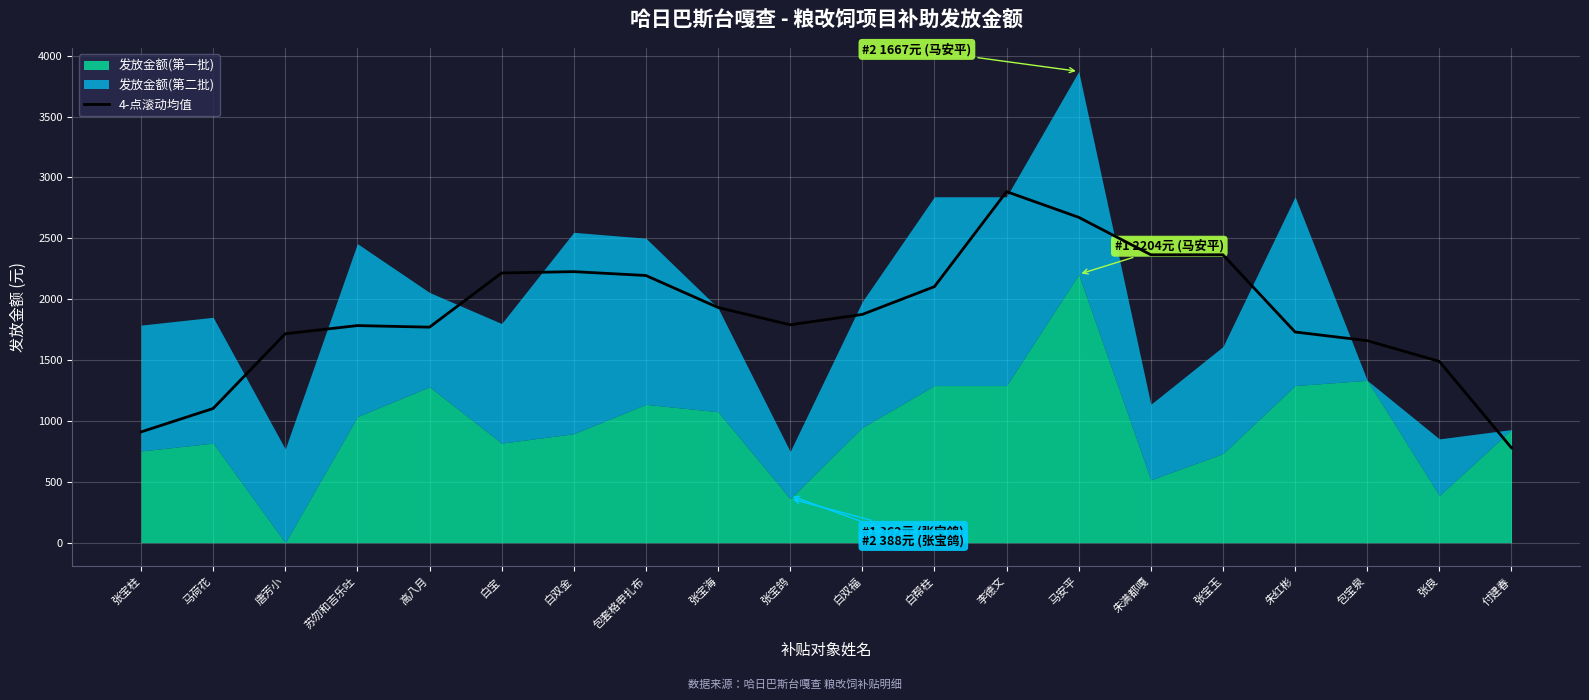

How many interior local peaks (higher than both neighbors) does the data have?

3